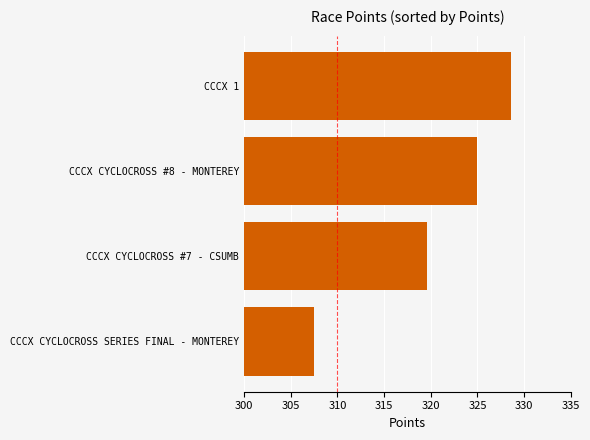

What is the smallest value displayed?

307.5